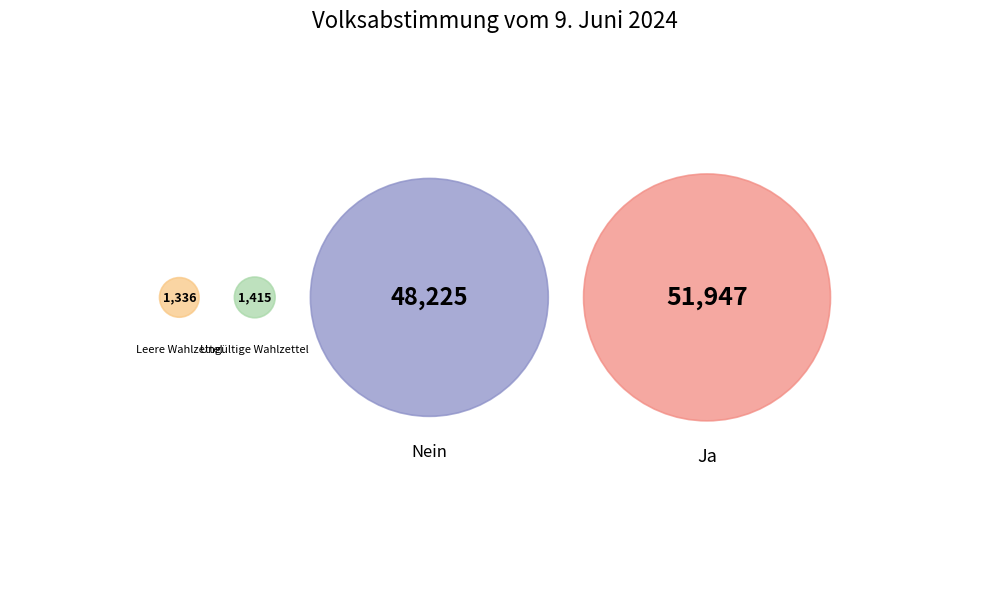

Between Leere Wahlzettel and Ja, which is larger?

Ja